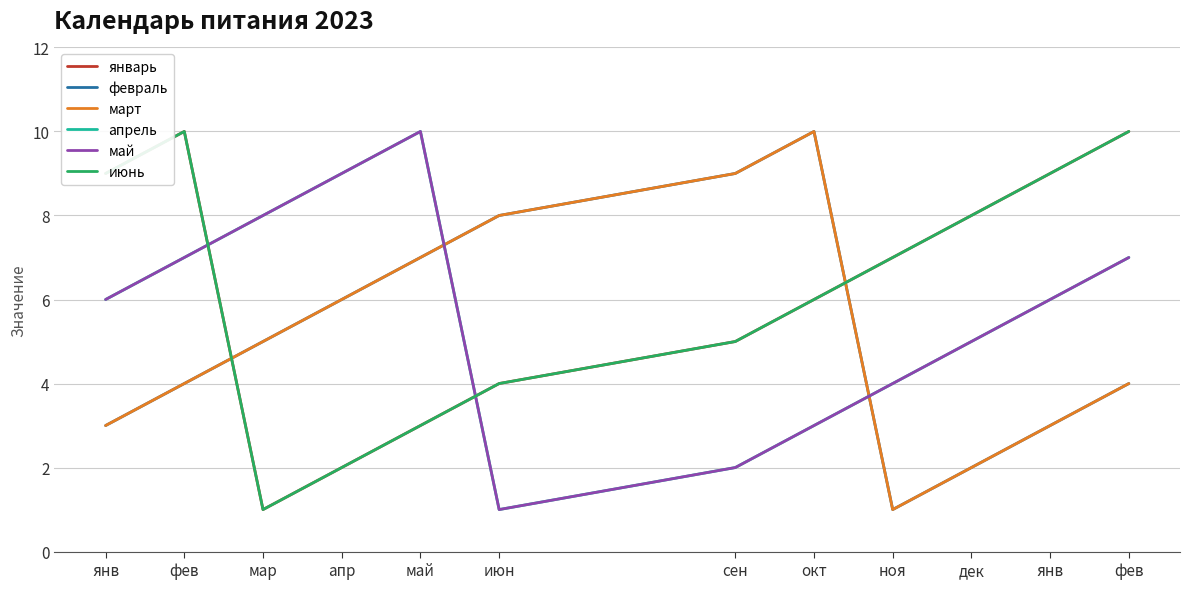

Does the chart have visible grid lines?

Yes